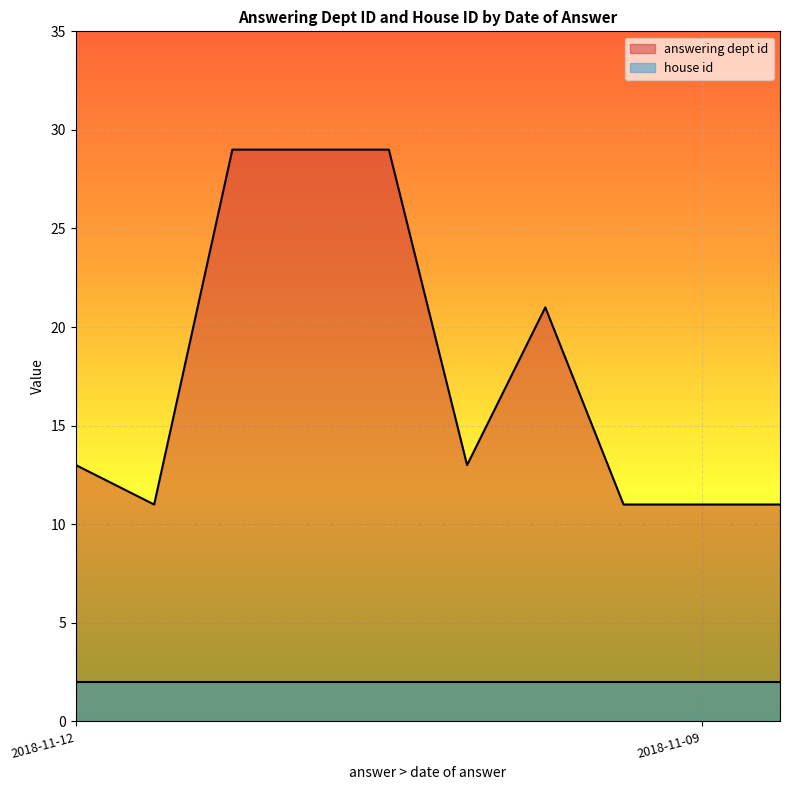

Rank the series by their maximum value, from highest to lowest.

answering dept id, house id